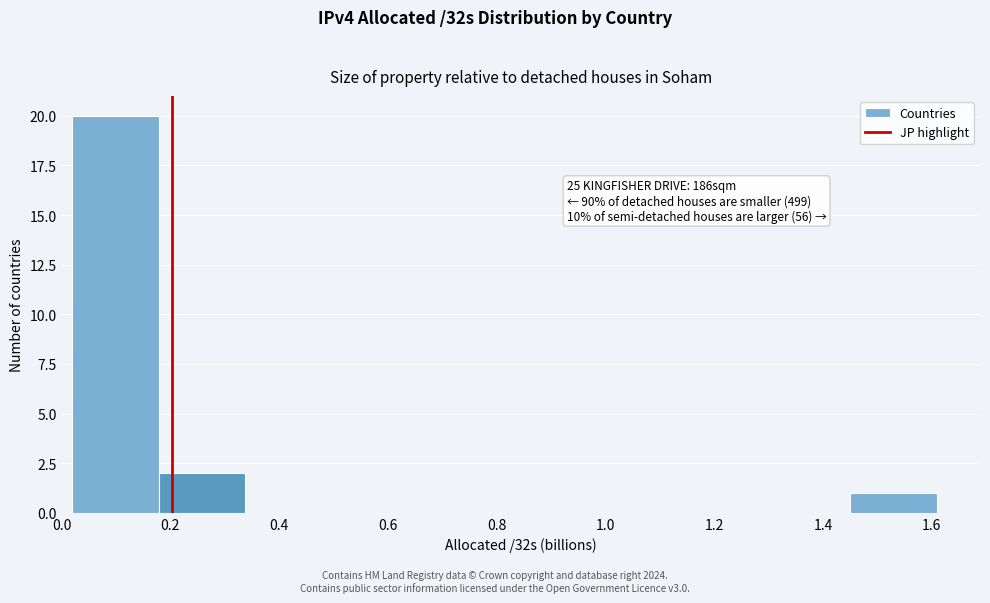

Over which range of the x-axis is the bar tallest?

0.02 to 0.18